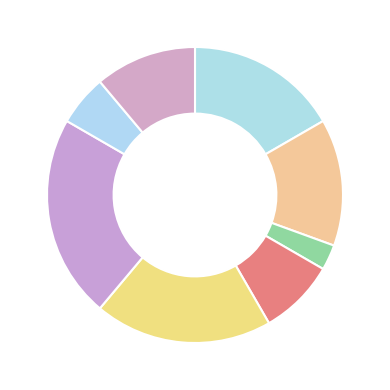

Which slice is the smallest?

Генеральний директор